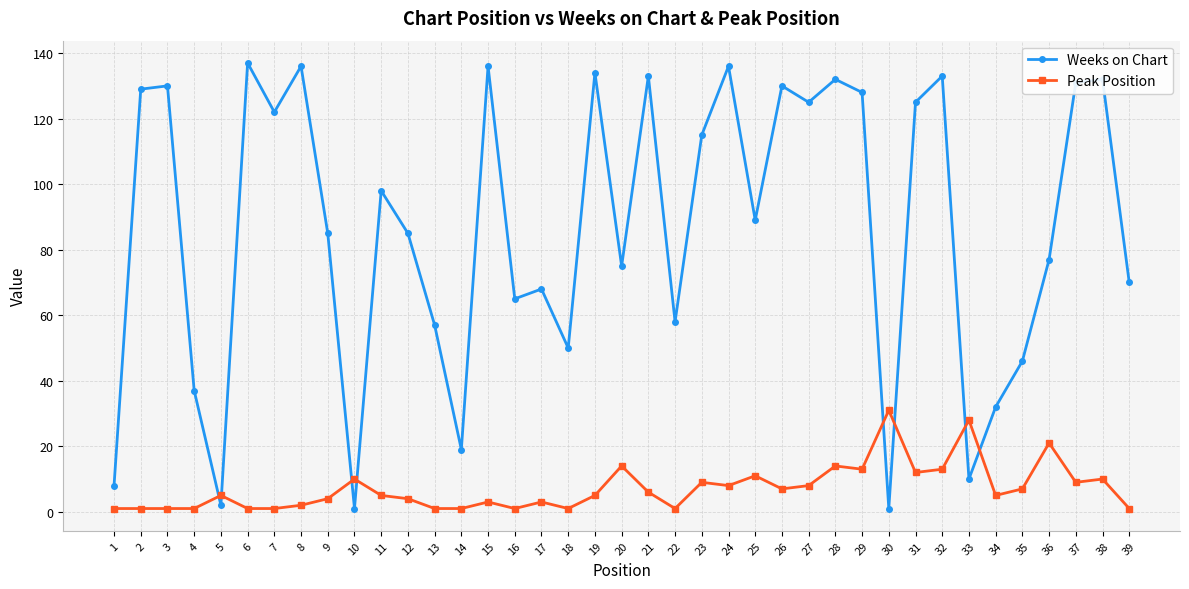

Reading right to left, what are all the values shown in this chart?

Weeks on Chart: 70	132	131	77	46	32	10	133	125	1	128	132	125	130	89	136	115	58	133	75	134	50	68	65	136	19	57	85	98	1	85	136	122	137	2	37	130	129	8
Peak Position: 1	10	9	21	7	5	28	13	12	31	13	14	8	7	11	8	9	1	6	14	5	1	3	1	3	1	1	4	5	10	4	2	1	1	5	1	1	1	1